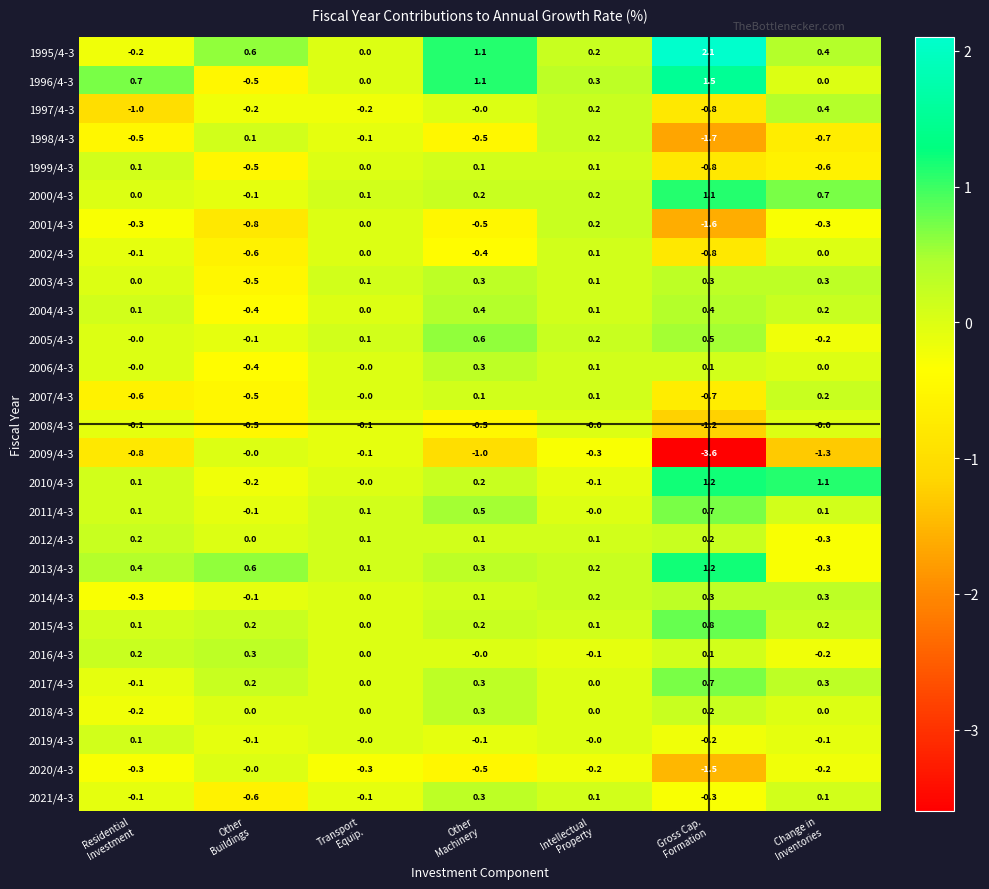

At which category is the sum across all series the highest?

Other
Machinery